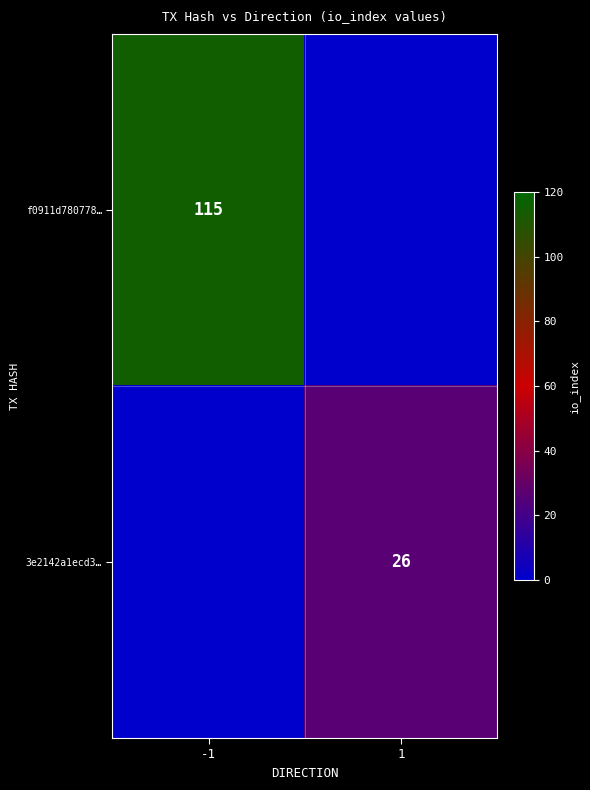

Is the value of 3e2142a1ecd3… at 1 greater than the value of f0911d780778… at -1?

No